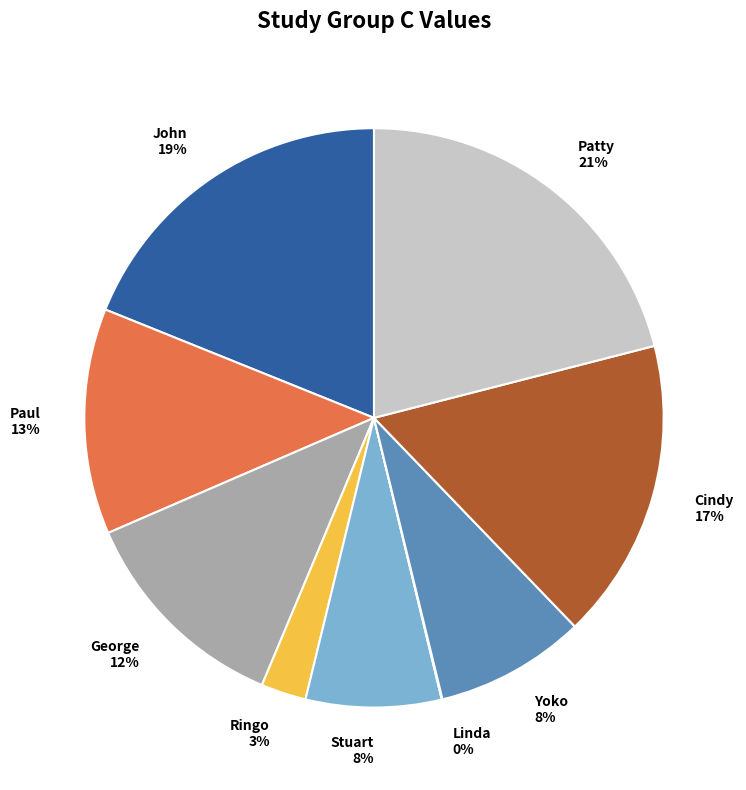

What is the largest slice in the pie chart?

Patty